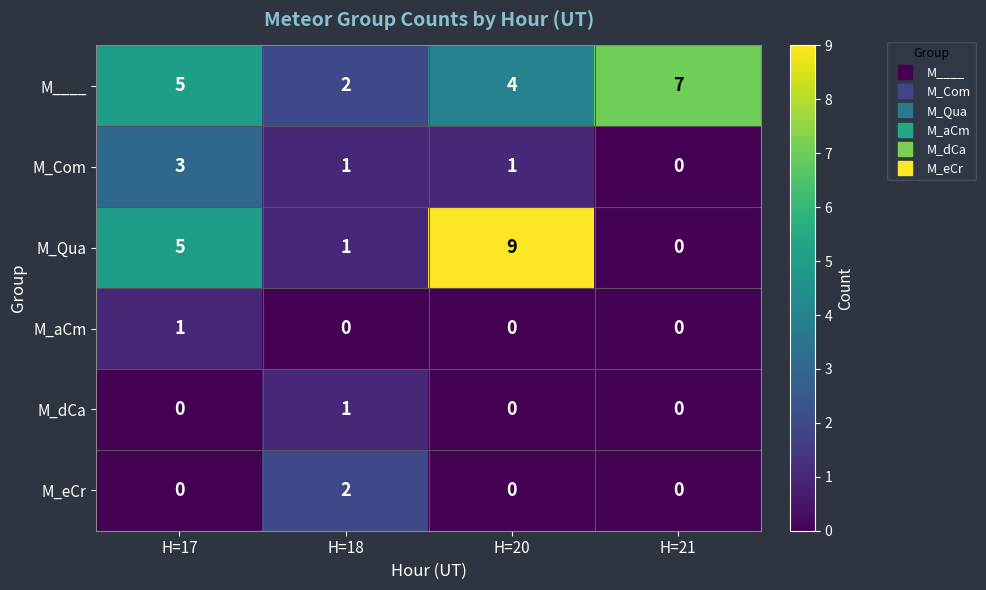

Rank the categories by M____ value from highest to lowest.

H=21, H=17, H=20, H=18